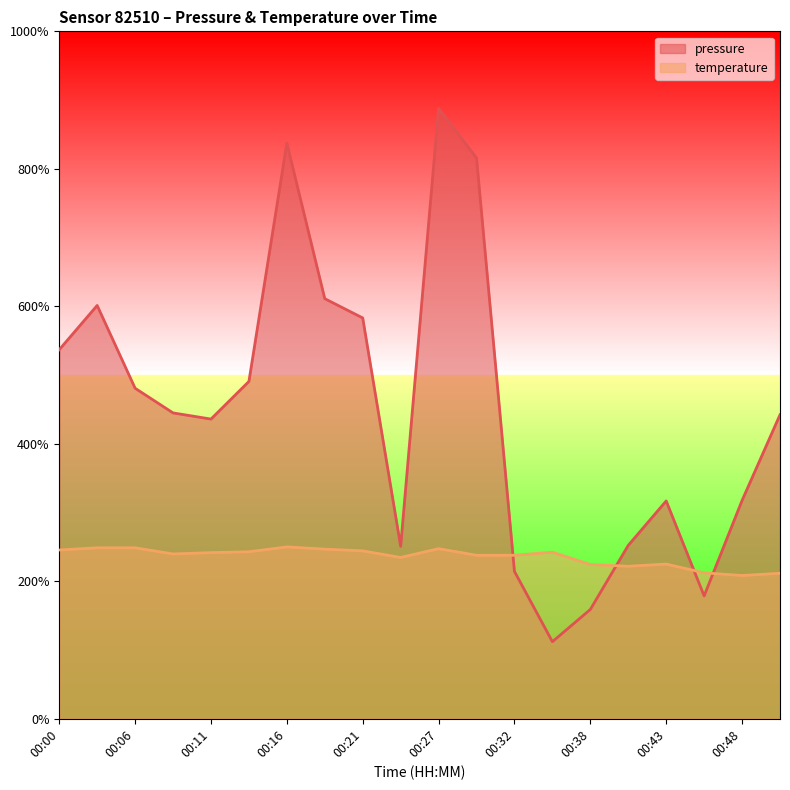

How many intersections are there between pressure and temperature?

4